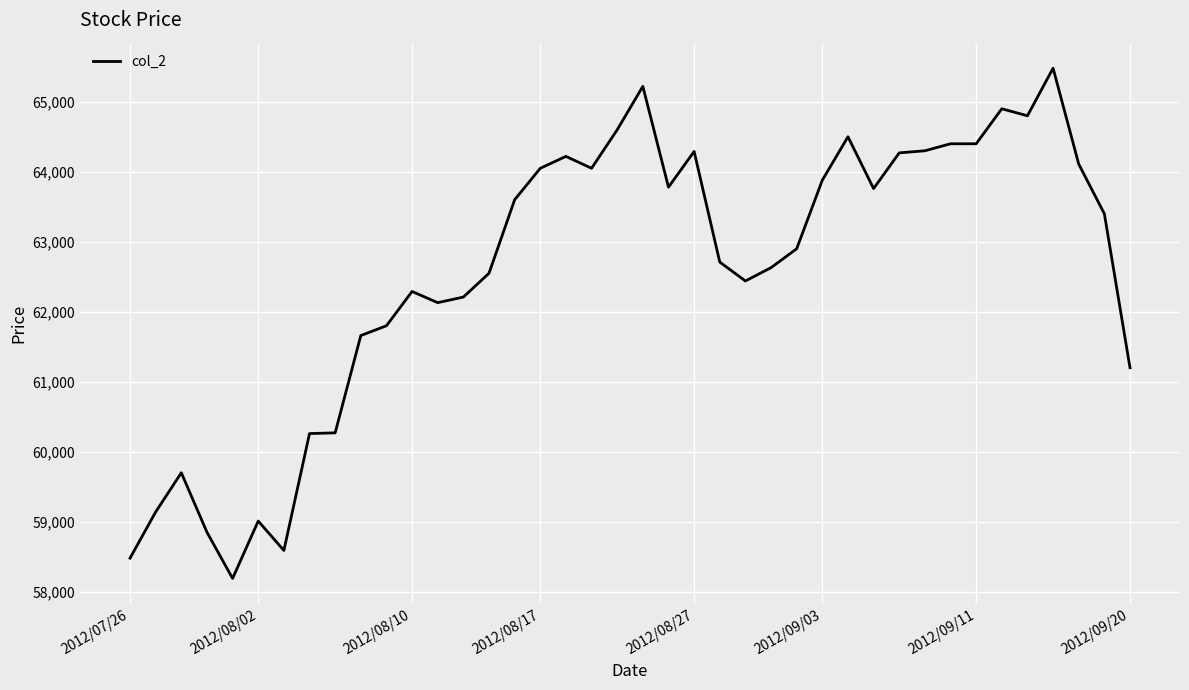

What is the smallest value displayed?

58190